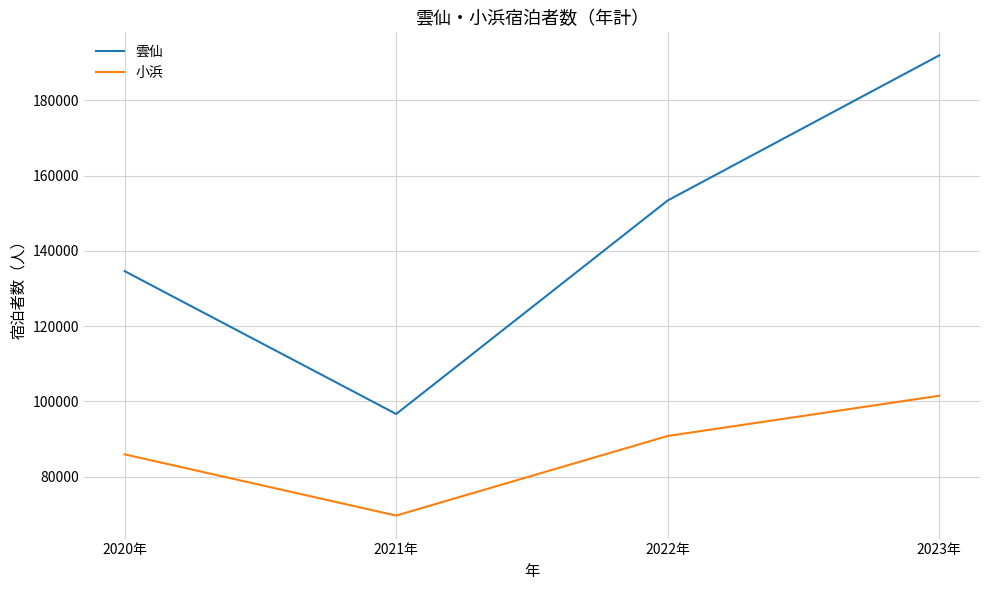

Between 2021年 and 2022年, which series saw the biggest shift?

雲仙